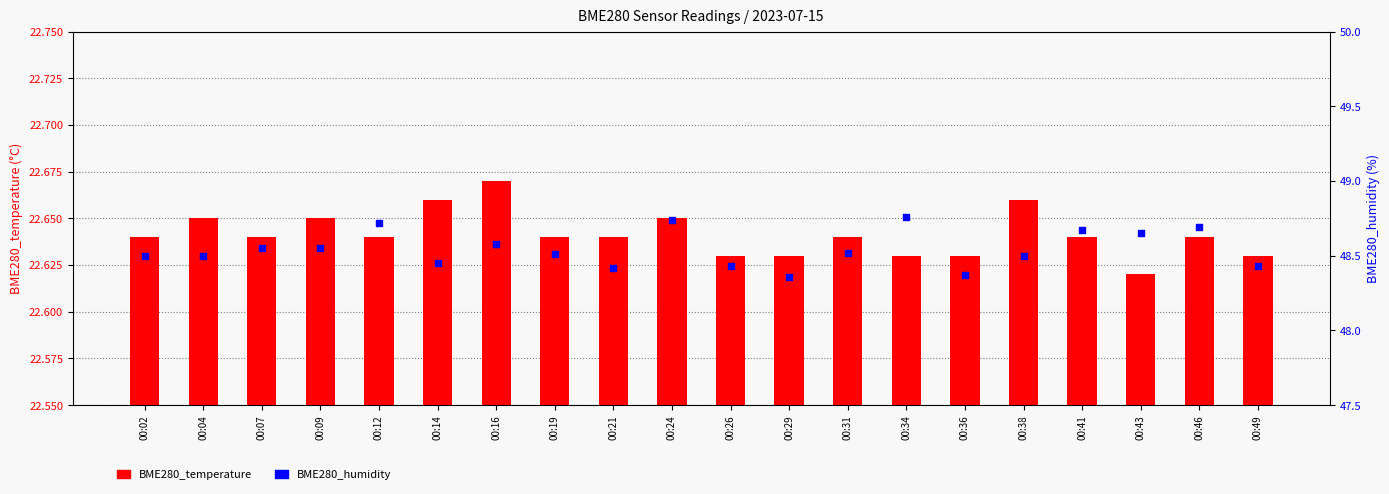

What are all the series names shown in the legend?

BME280_temperature, BME280_humidity